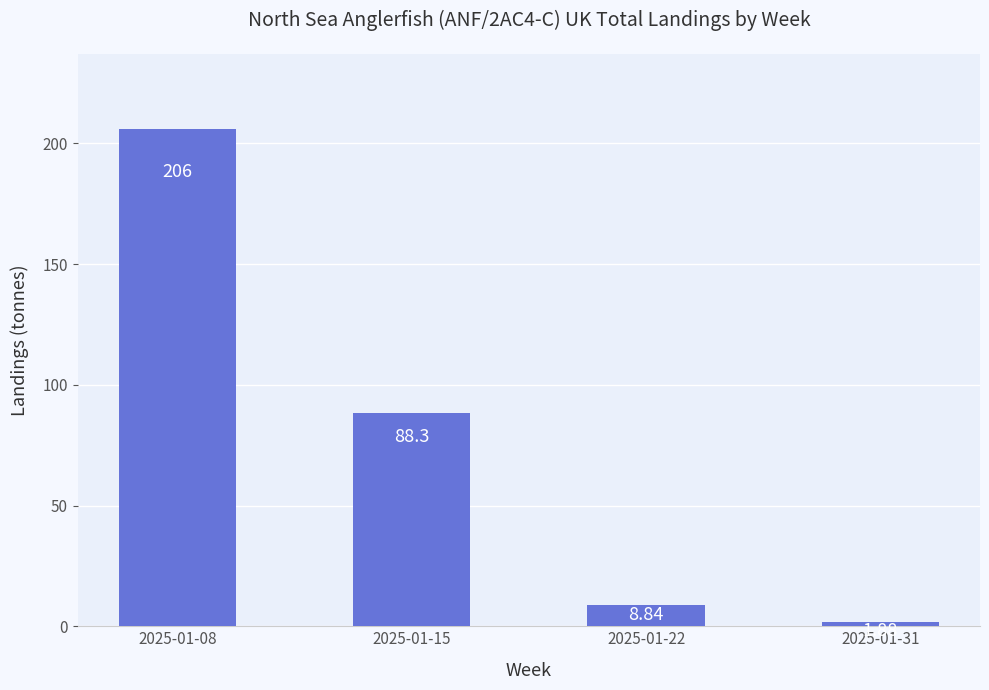

Which has a higher value, 2025-01-22 or 2025-01-31?

2025-01-22